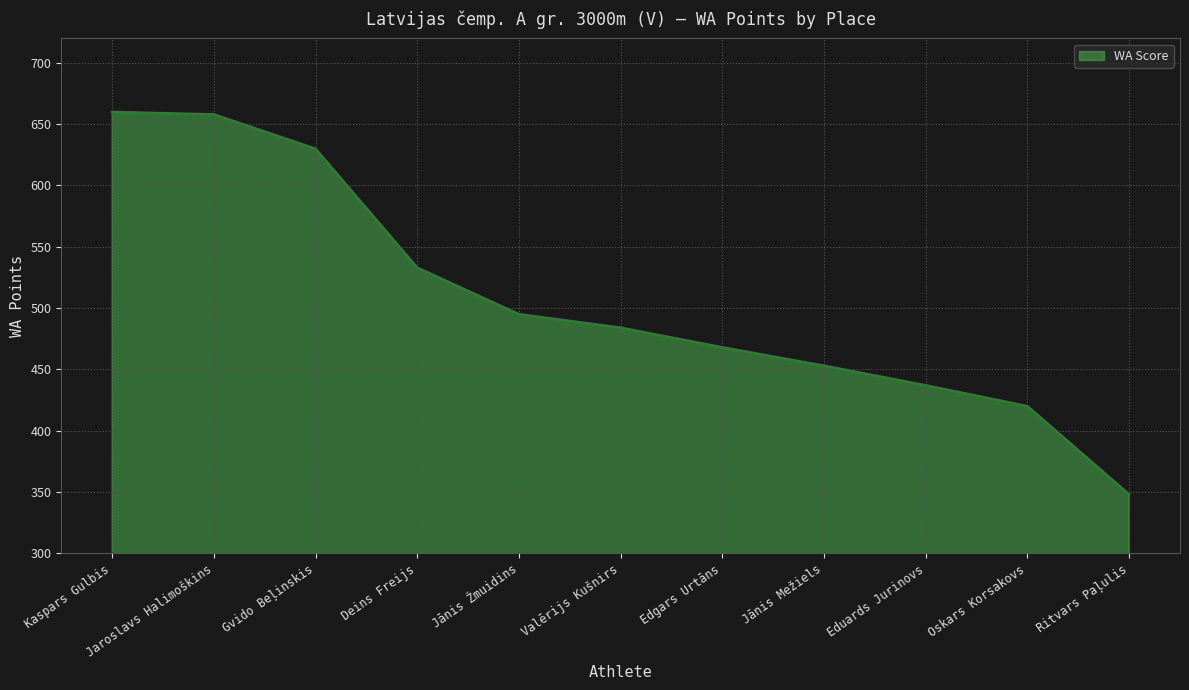

Reading right to left, list all the values displayed in this chart.

348	420	437	453	468	484	495	533	630	658	660